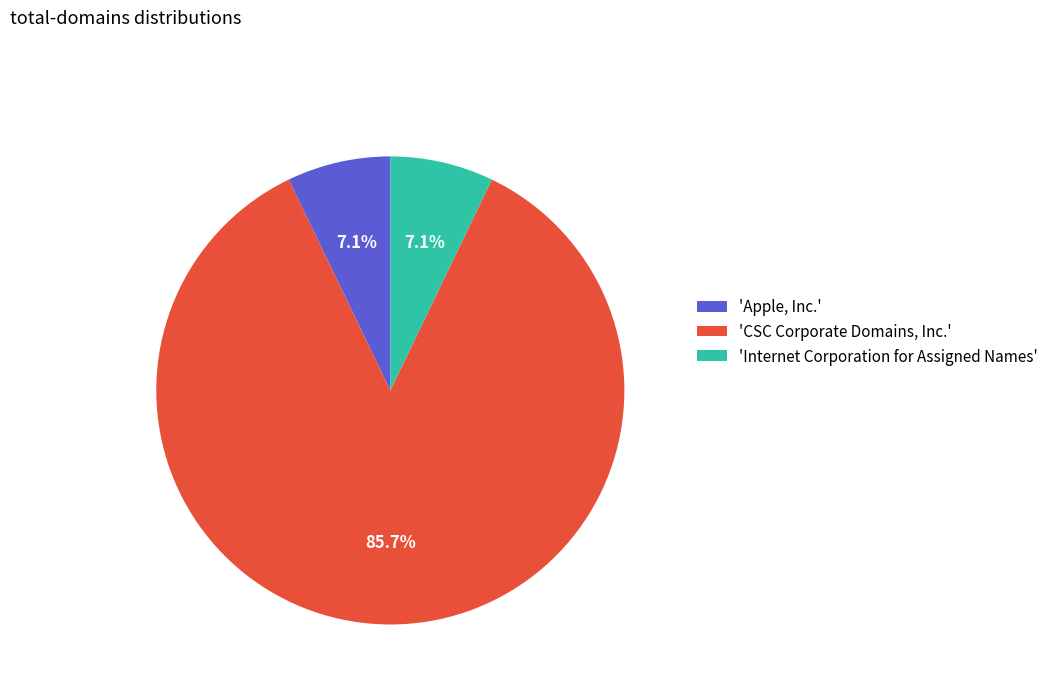

What is the largest slice in the pie chart?

'CSC Corporate Domains, Inc.'